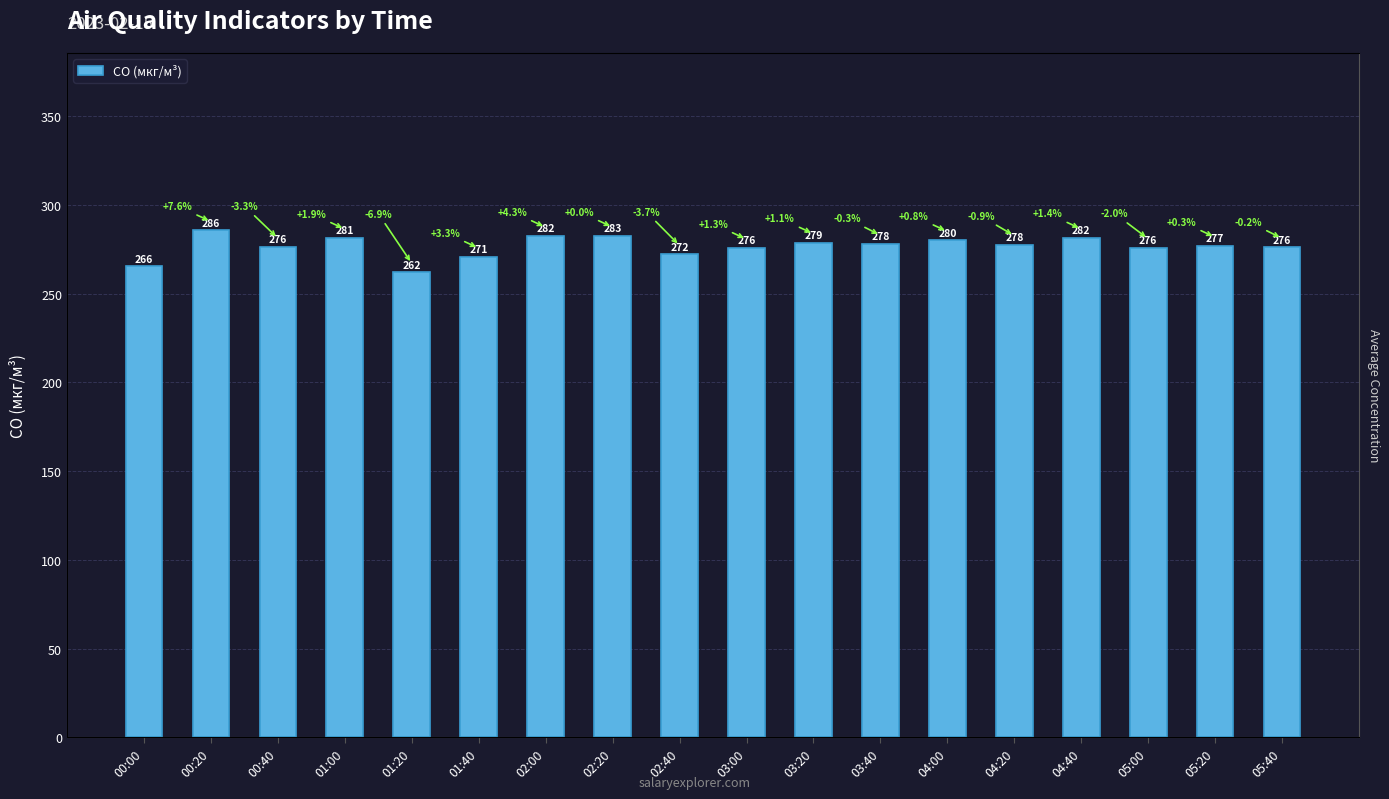

What is the value of the 10th bar from the left?

275.7